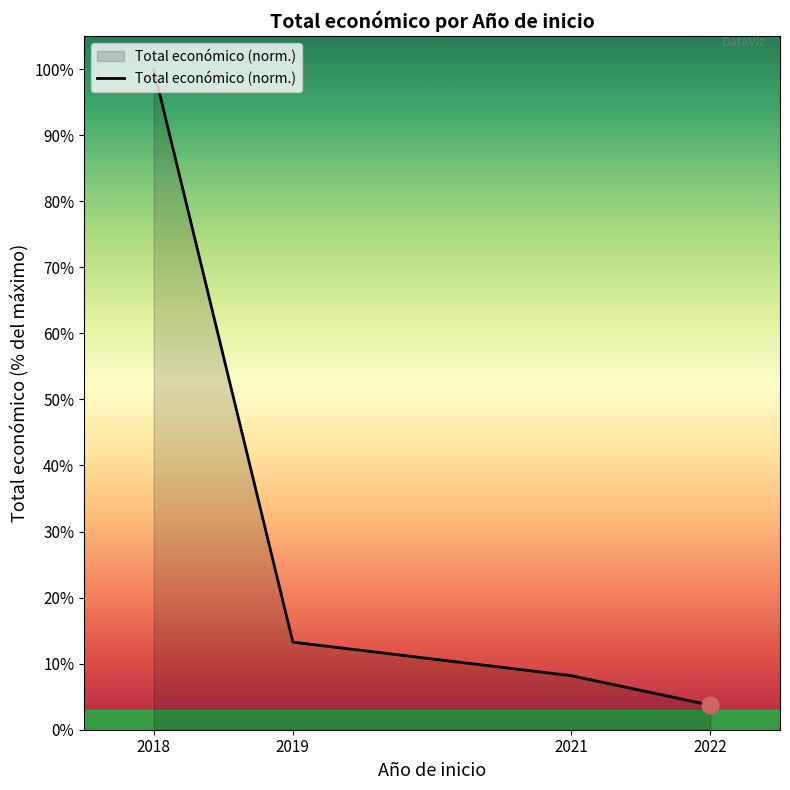

Where does the data first go above 13?

2018